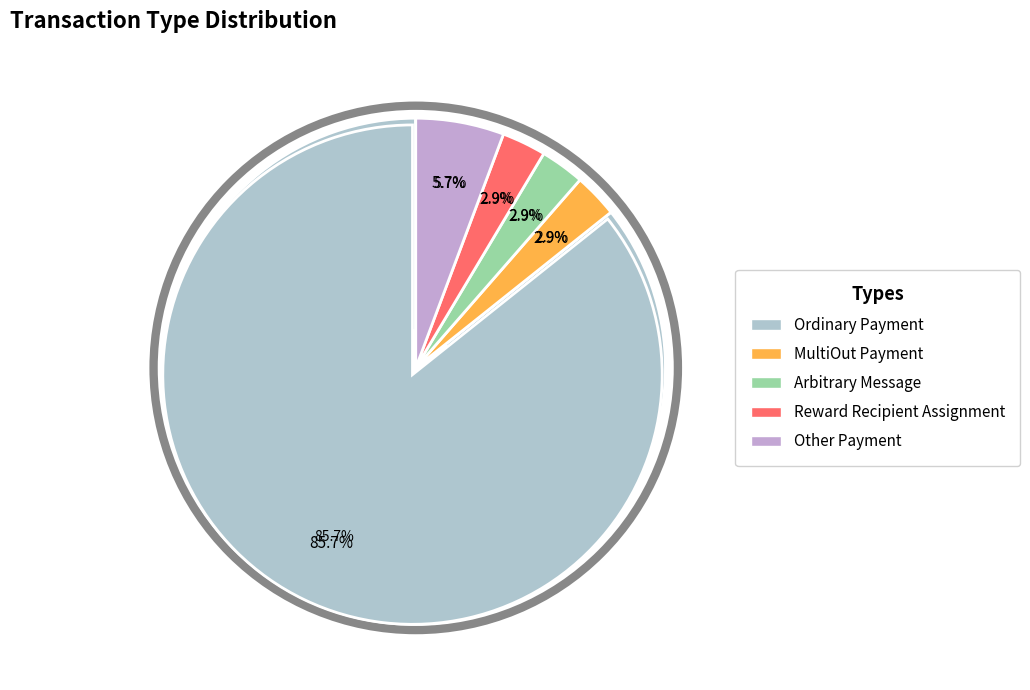

Which slice represents more than half of the pie?

Ordinary Payment